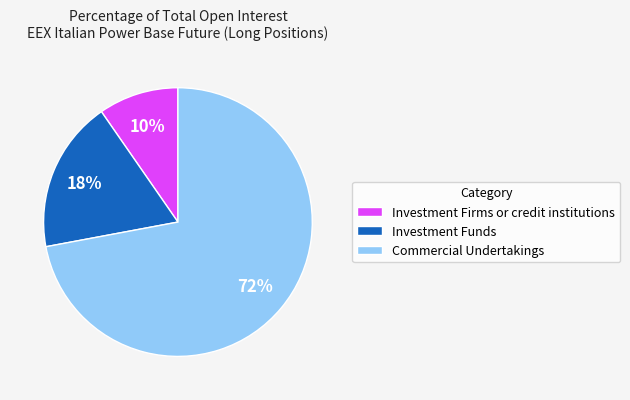

To the nearest percent, what is the combined percentage of Investment Firms or credit institutions and Investment Funds?

28%